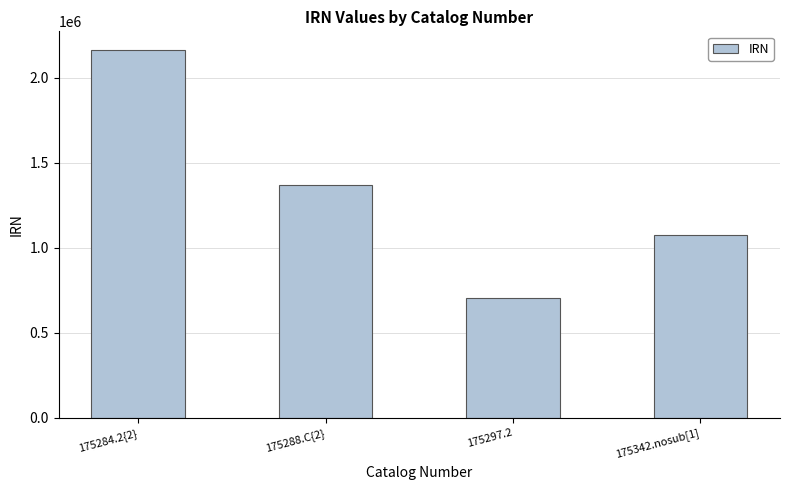

Rank the categories by value from highest to lowest.

175284.2{2}, 175288.C{2}, 175342.nosub[1], 175297.2